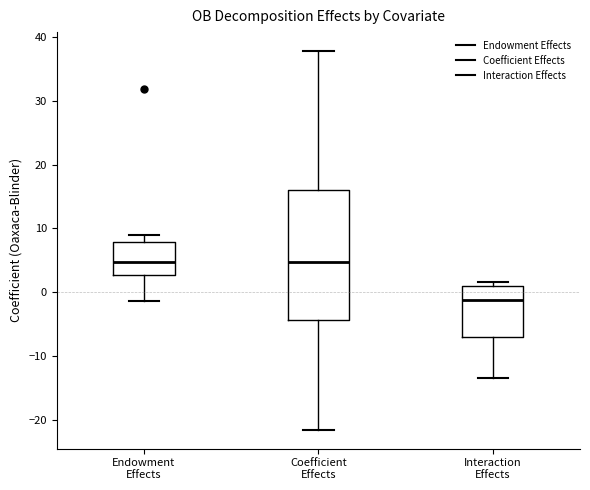

Where is the upper edge of the box for Coefficient Effects on the y-axis? The values are not printed on the chart, so give them approximately, as read against the axis.

16